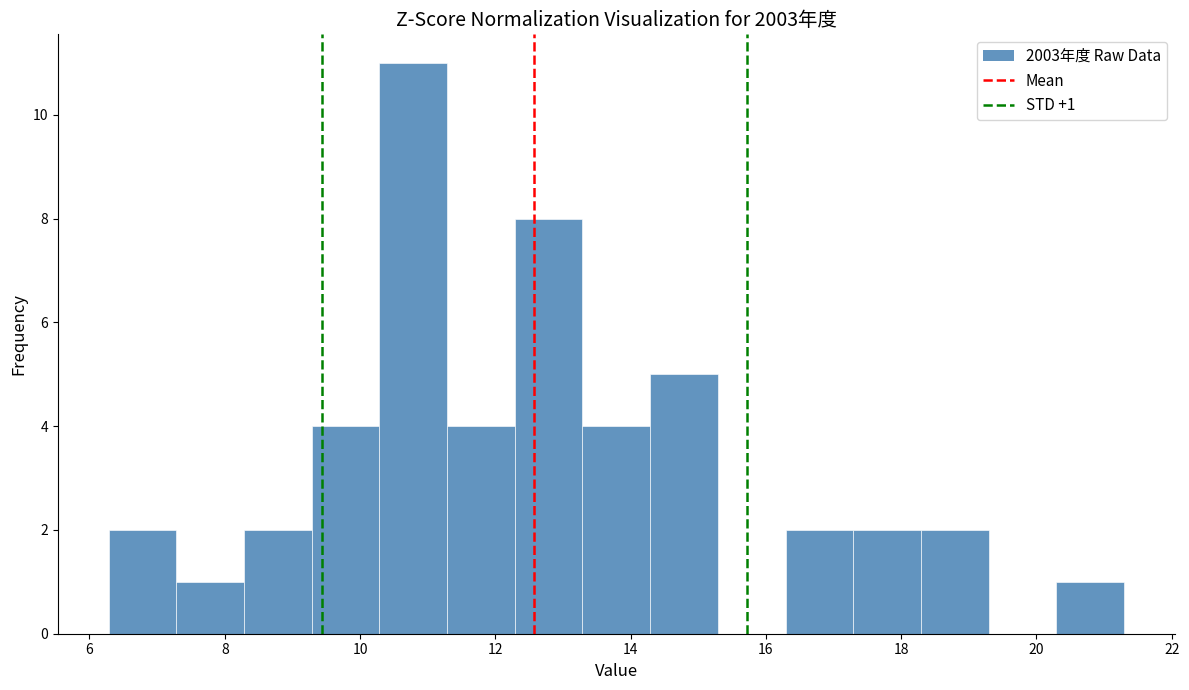

Over which range of the x-axis is the bar tallest?

10.2 to 11.2